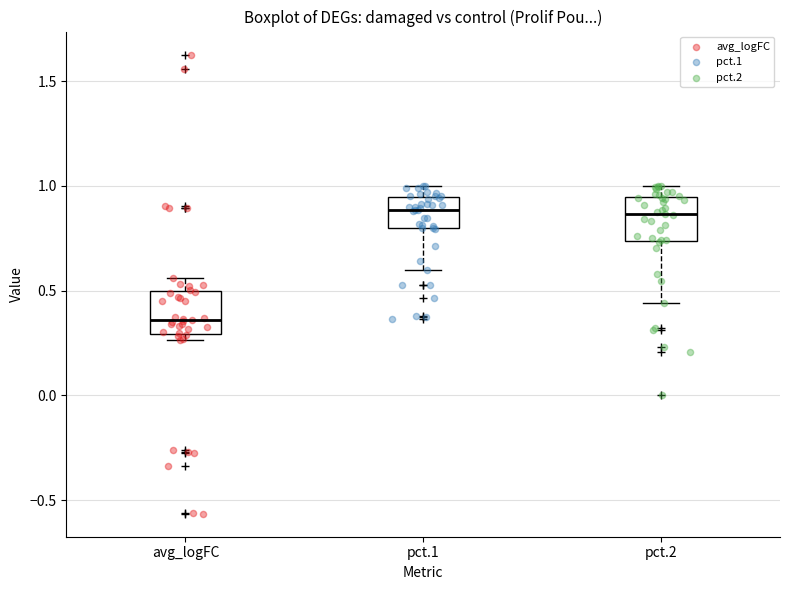

Where does the lower whisker of the box for pct.2 end on the y-axis? The values are not printed on the chart, so give them approximately, as read against the axis.

0.45